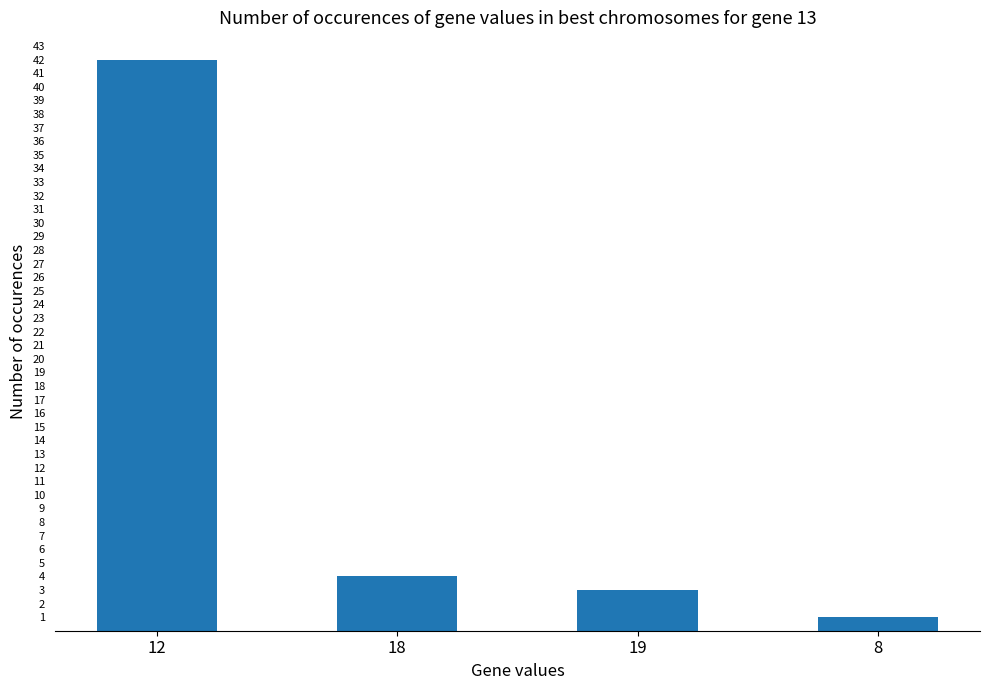

What is the ratio of the value at 19 to the value at 18?

0.8